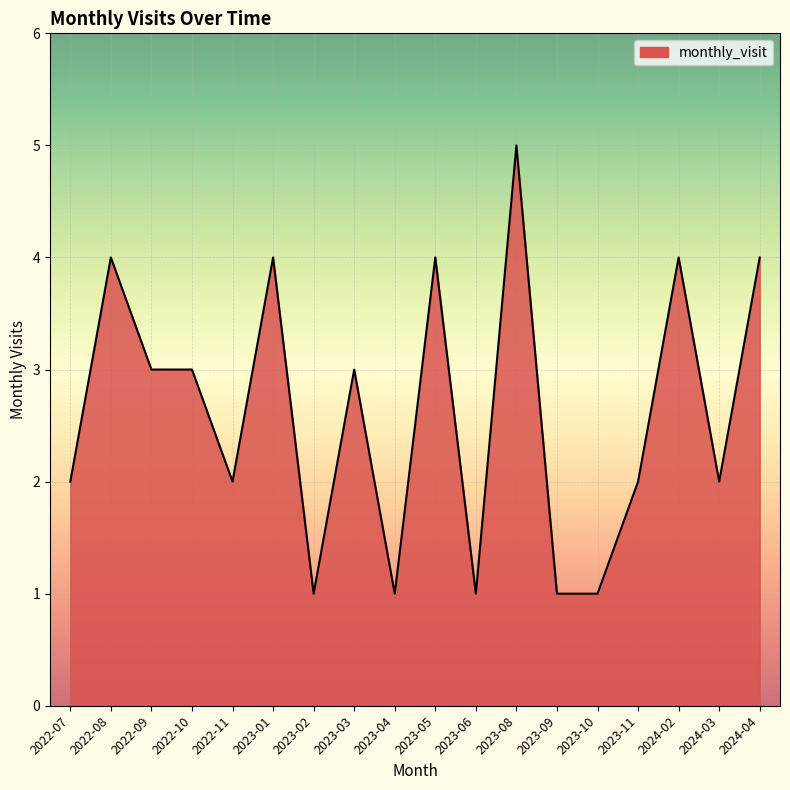

Where is the first local maximum?

2022-08